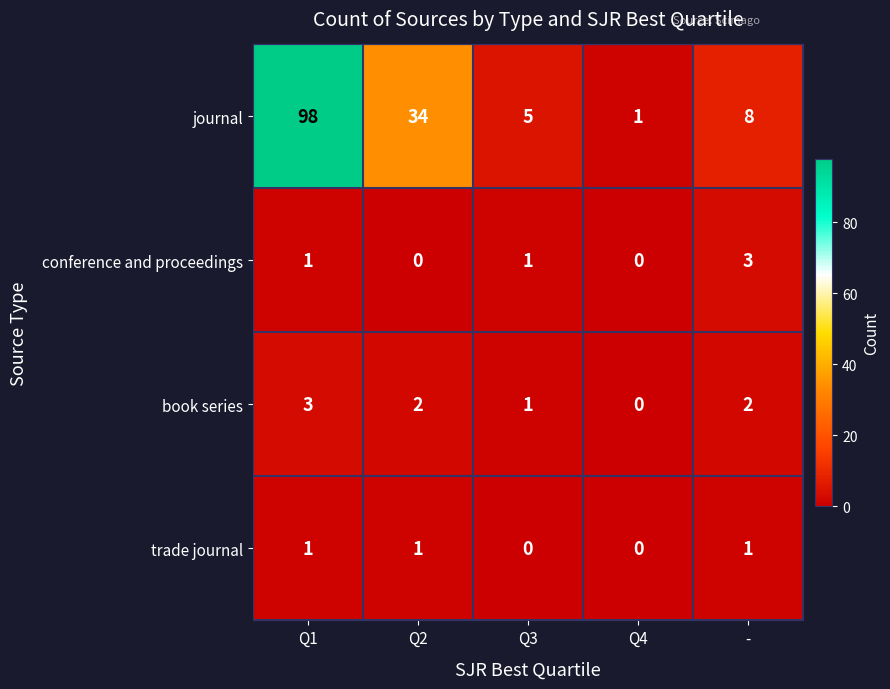

Which category has the highest value across all series?

Q1